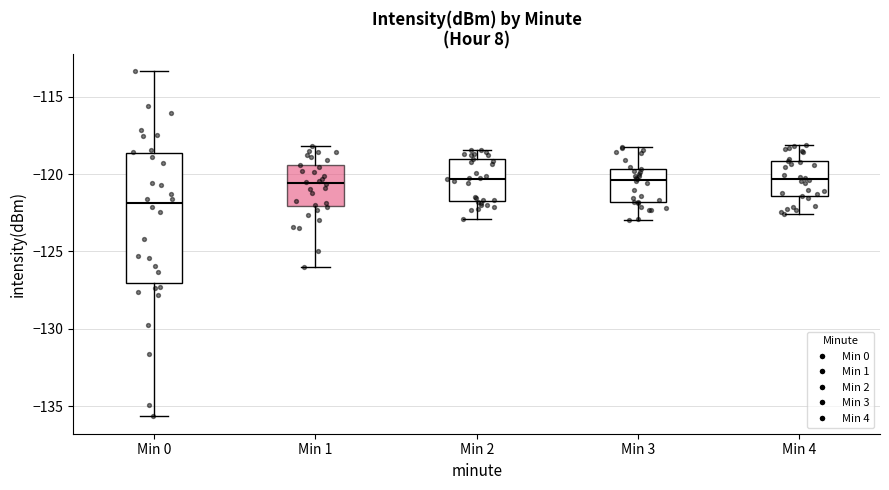

Comparing the boxes themselves (not the whiskers), which one is the tallest?

Min 0